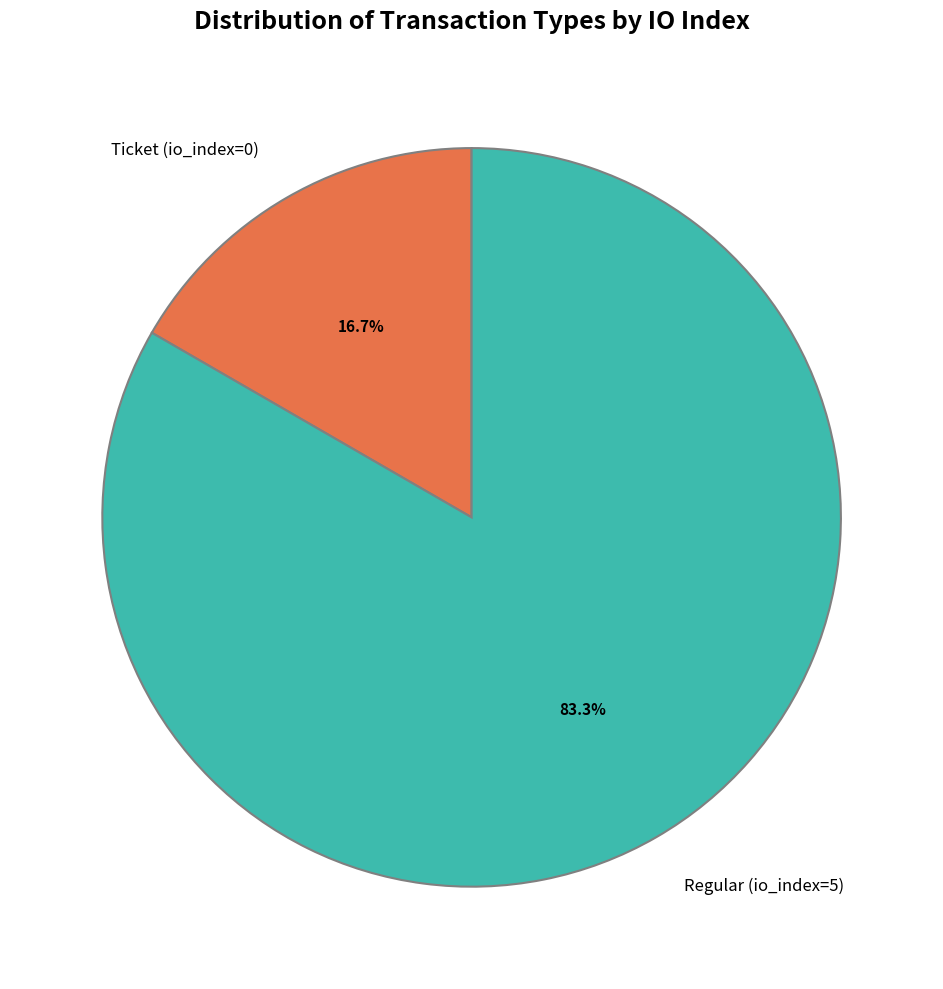

What is the majority slice?

Regular (io_index=5)